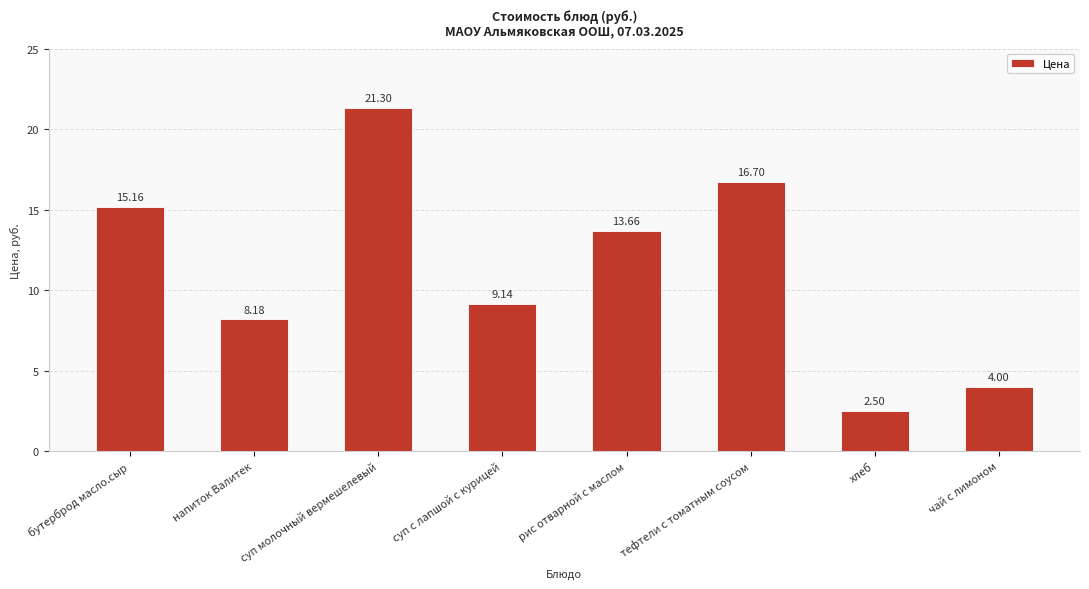

What is the change in value from суп молочный вермешелевый to суп с лапшой с курицей?

-12.2